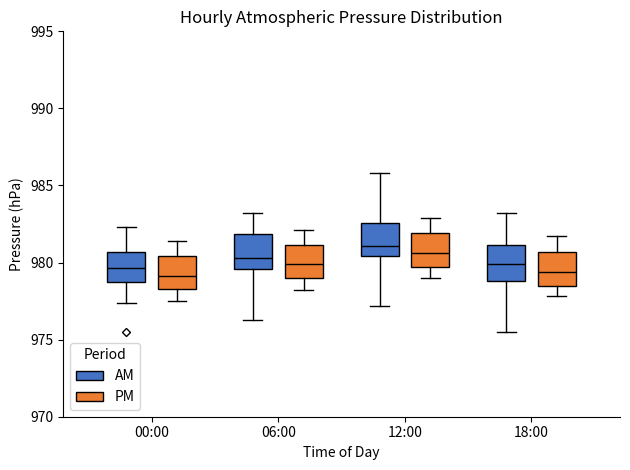

Reading left to right, transcribe this box plot: for each box, give where its median line is, the range the box spans, and where its two whiskers end, as read against the y-axis. The values are not printed on the chart, so give them approximately, as read against the axis.

00:00 (AM): median 979.5, box 978.5 to 980.5, whiskers 977.5 to 982.5
00:00 (PM): median 979.0, box 978.5 to 980.5, whiskers 977.5 to 981.5
06:00 (AM): median 980.5, box 979.5 to 982.0, whiskers 976.5 to 983.0
06:00 (PM): median 980.0, box 979.0 to 981.0, whiskers 978.0 to 982.0
12:00 (AM): median 981.0, box 980.5 to 982.5, whiskers 977.0 to 986.0
12:00 (PM): median 980.5, box 979.5 to 982.0, whiskers 979.0 to 983.0
18:00 (AM): median 980.0, box 979.0 to 981.0, whiskers 975.5 to 983.0
18:00 (PM): median 979.5, box 978.5 to 980.5, whiskers 978.0 to 981.5